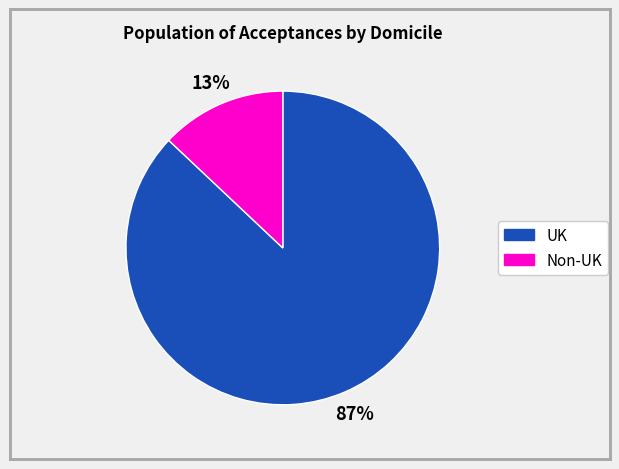

Does any single category account for the majority?

Yes